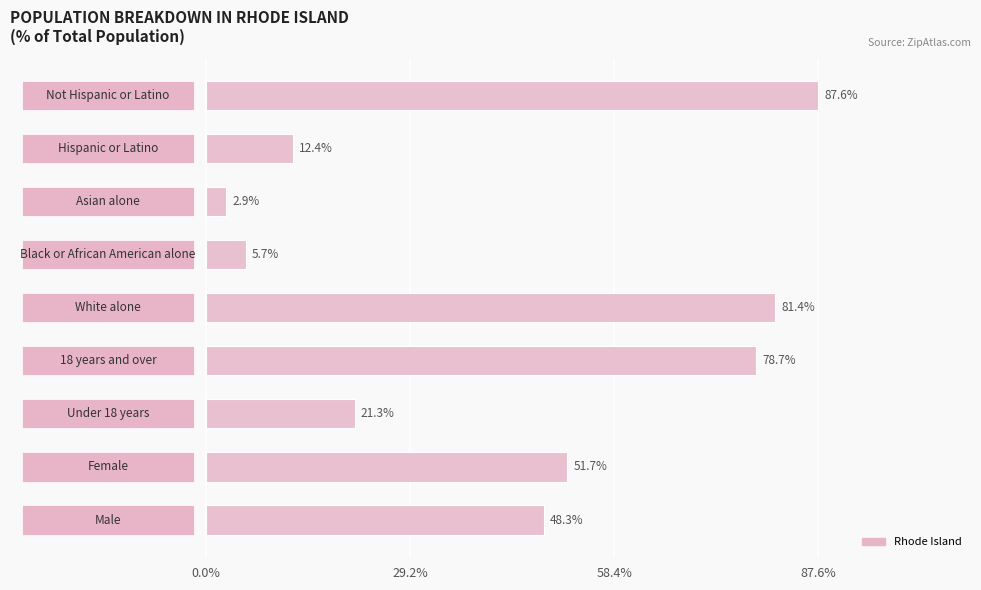

What is the greatest value displayed?

87.6